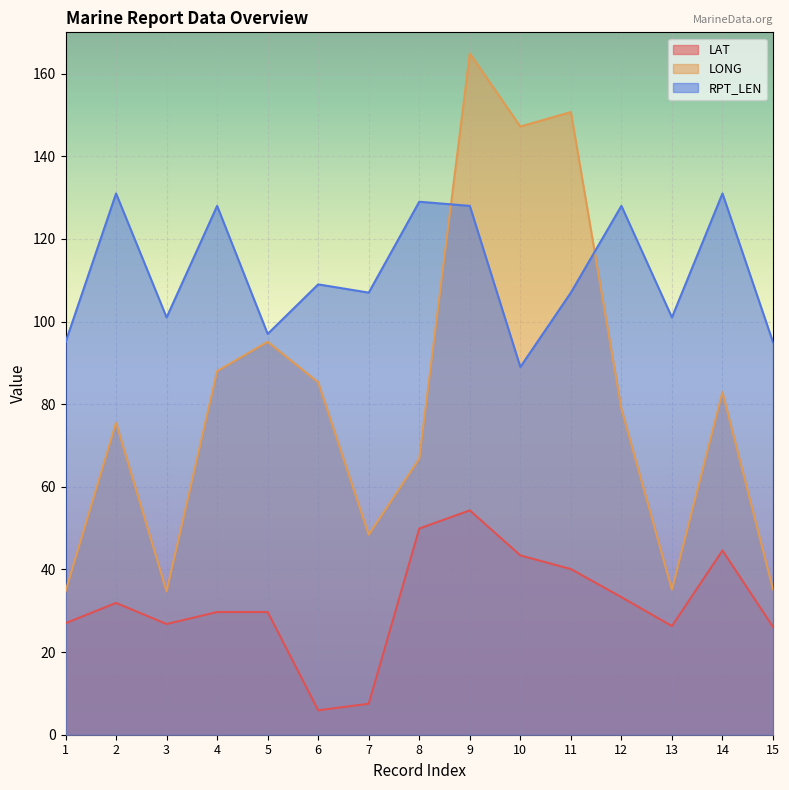

Which series has the largest total across all categories?

RPT_LEN